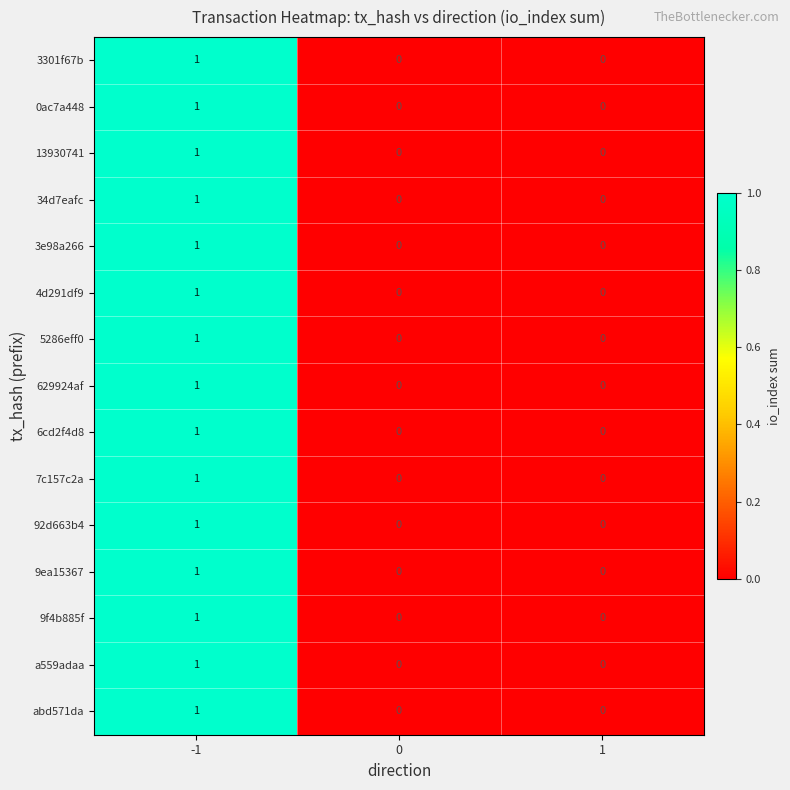

Is the value of 629924af at -1 greater than the value of 9f4b885f at 0?

Yes